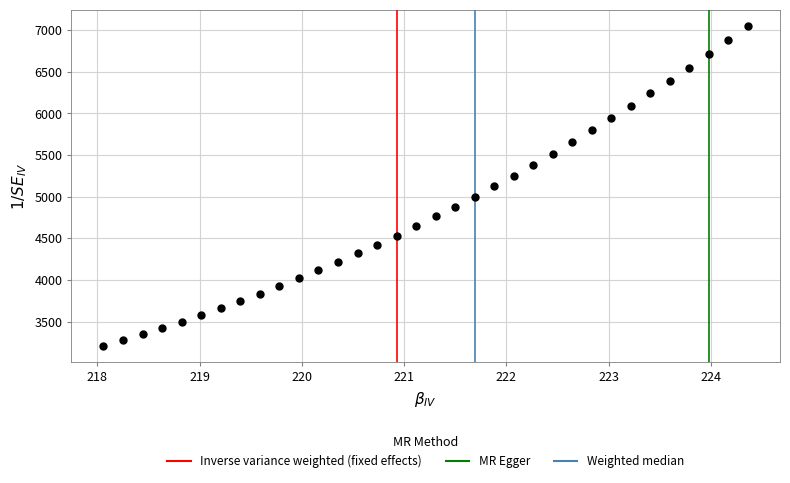

What is the range of Y values (max minus min)?

3845.7